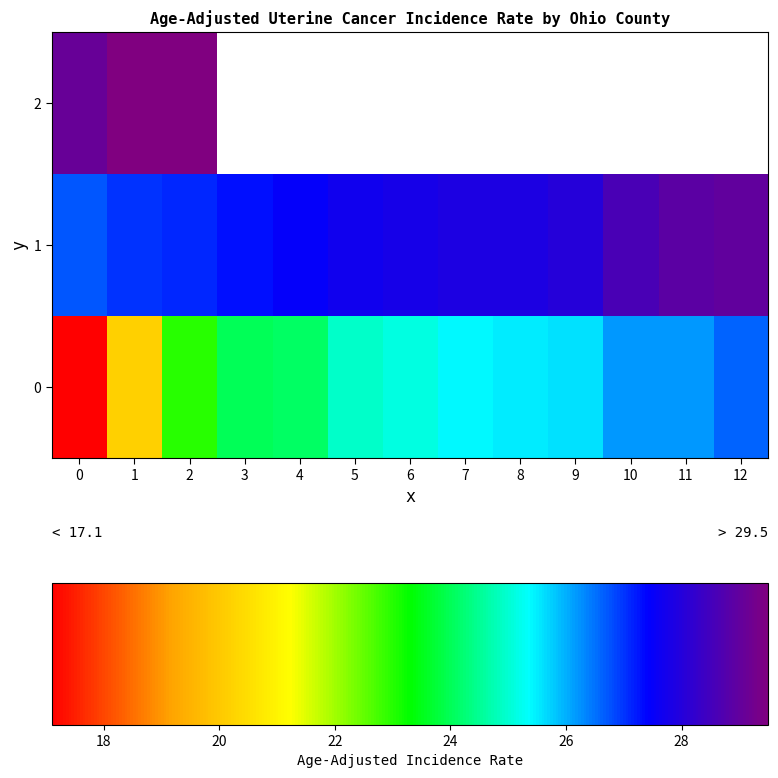

What is the difference between the highest and lowest values at 7?

2.5